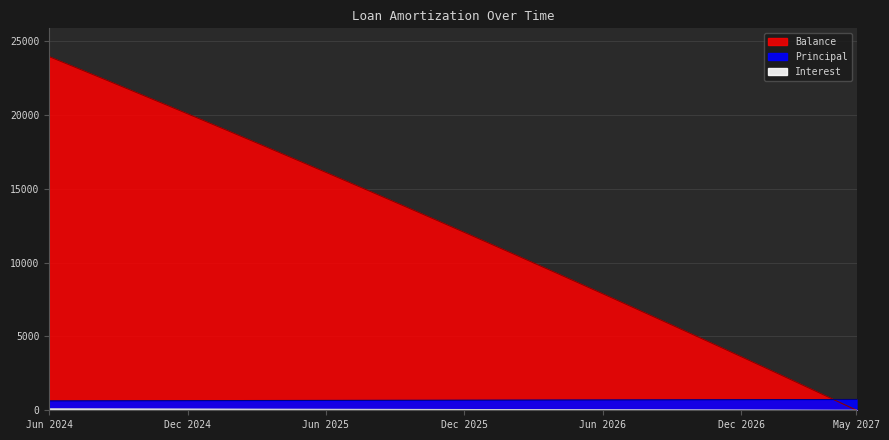

At which category does the chart reach its minimum across all series?

May 2027